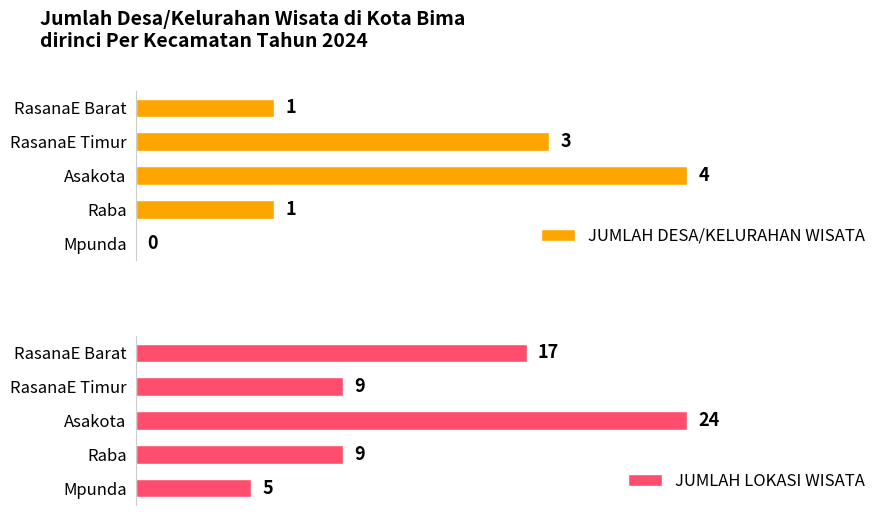

What is the highest value of the JUMLAH LOKASI WISATA series?

24